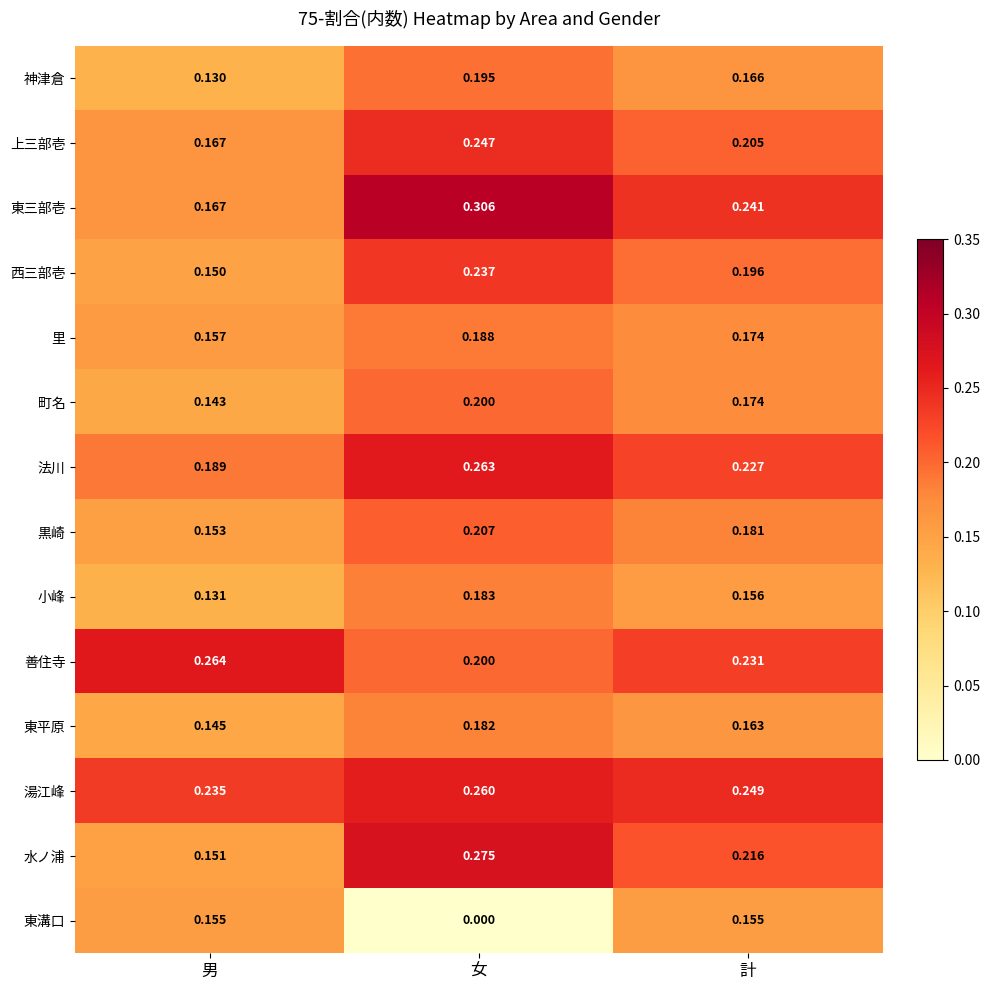

Which series has the largest total across all categories?

湯江峰